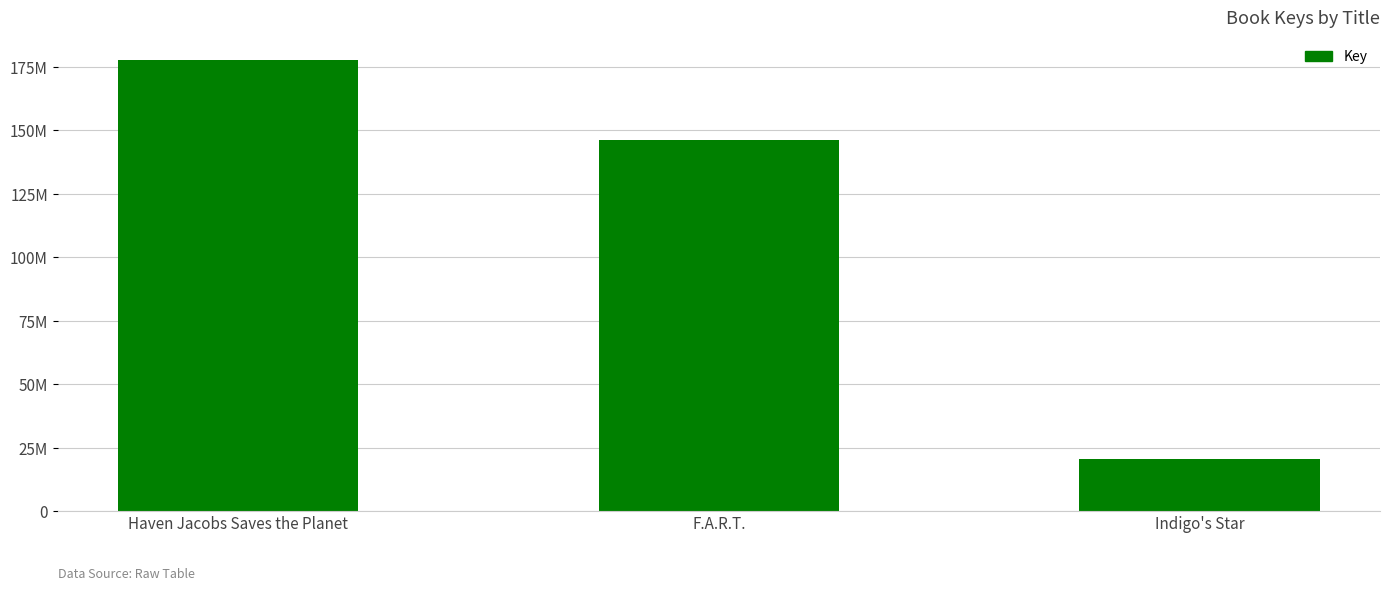

Are the bars horizontal?

No